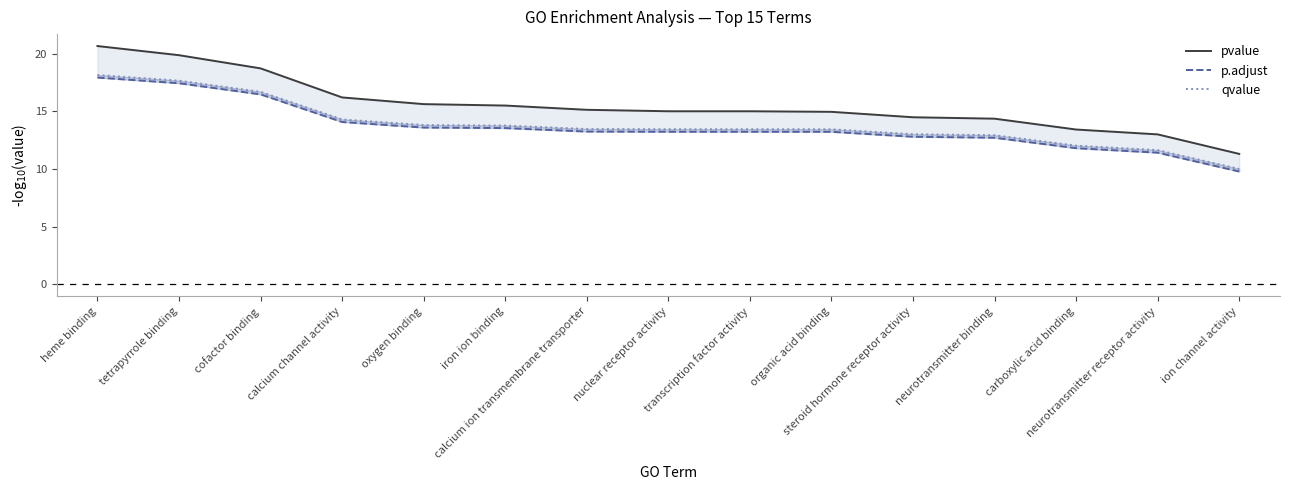

True or false: p.adjust and qvalue intersect in this chart.

False